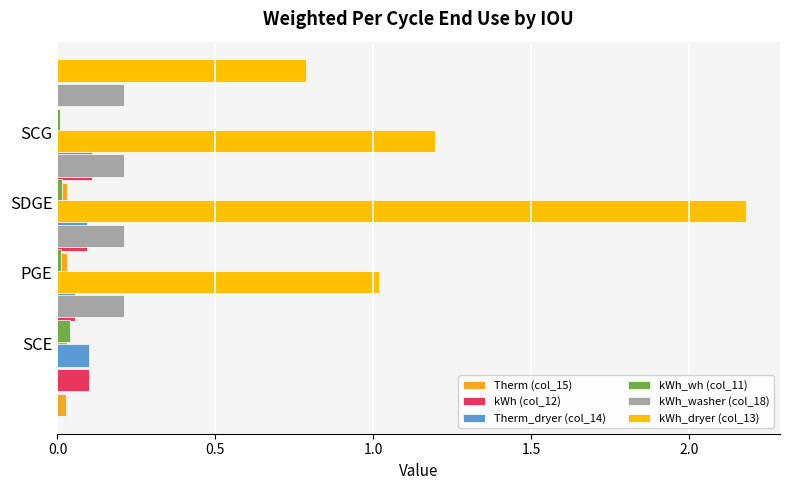

Reading right to left, list all the values displayed in this chart.

Therm (col_15): 0.0	0.0	0.0	0.0
kWh (col_12): 0.1	0.1	0.1	0.1
Therm_dryer (col_14): 0.1	0.1	0.1	0.1
kWh_wh (col_11): 0.0	0.0	0.0	0.0
kWh_washer (col_18): 0.3	0.3	0.3	0.3
kWh_dryer (col_13): 0.8	1.2	2.2	1.0